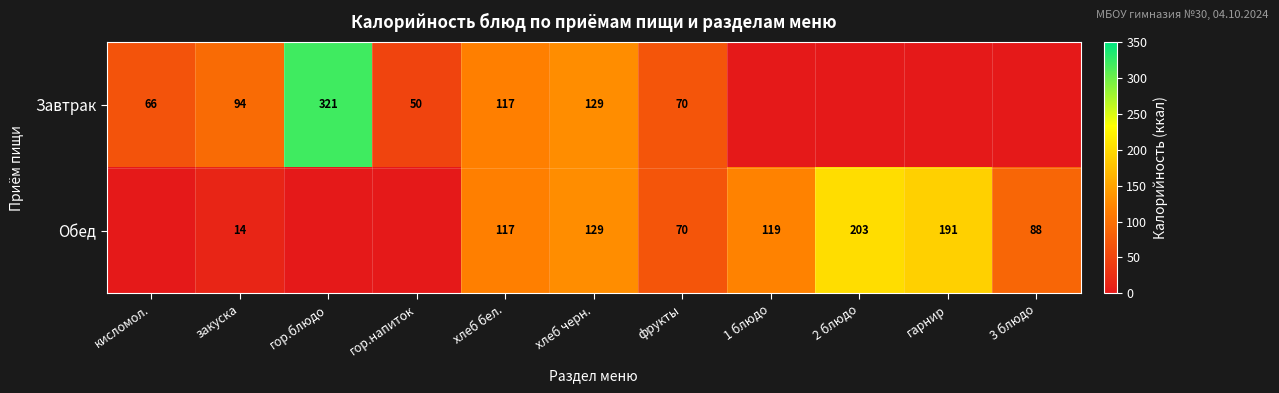

What is the difference between the Обед values at фрукты and хлеб черн.?

59